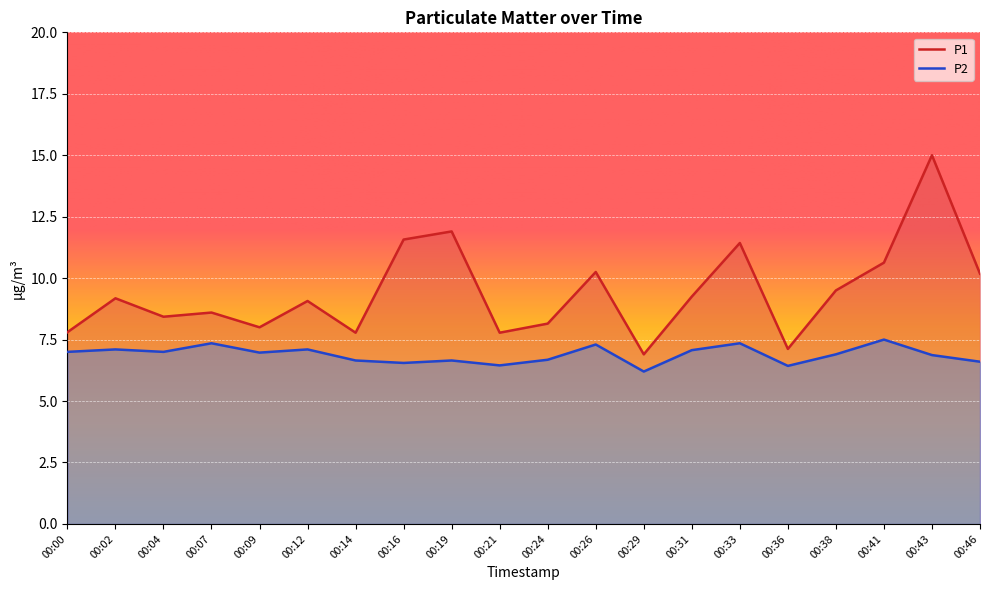

True or false: P2 has more than 1 points higher than both neighbors.

True